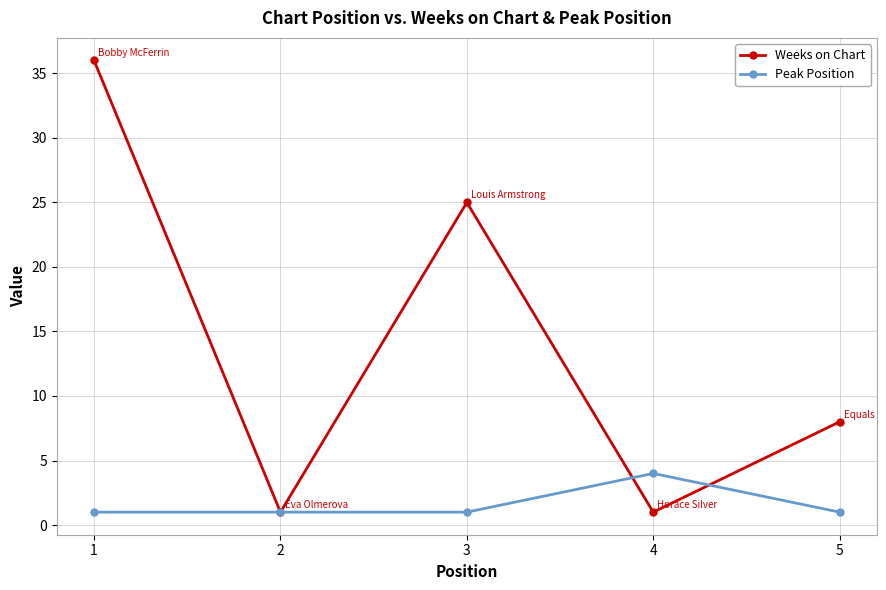

Which series has the largest range (max minus min)?

Weeks on Chart